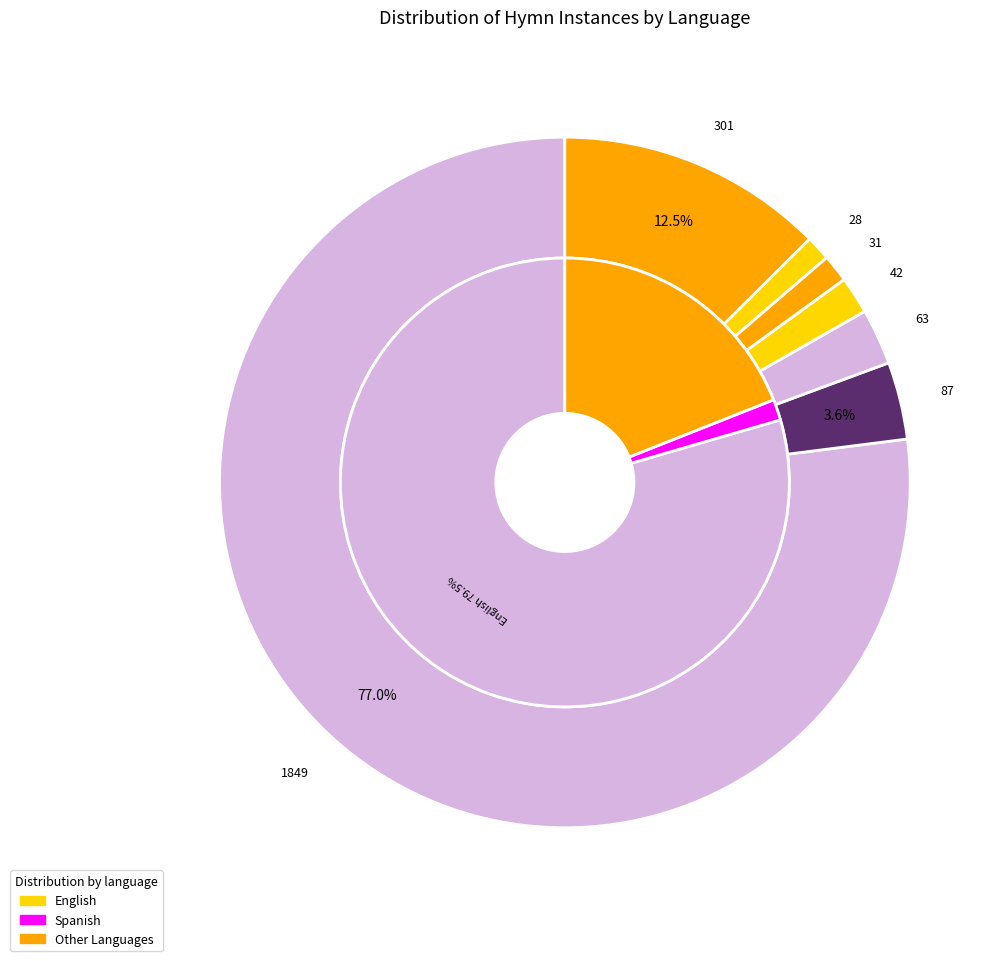

The English slice represents 12% of the pie. True or false?

False